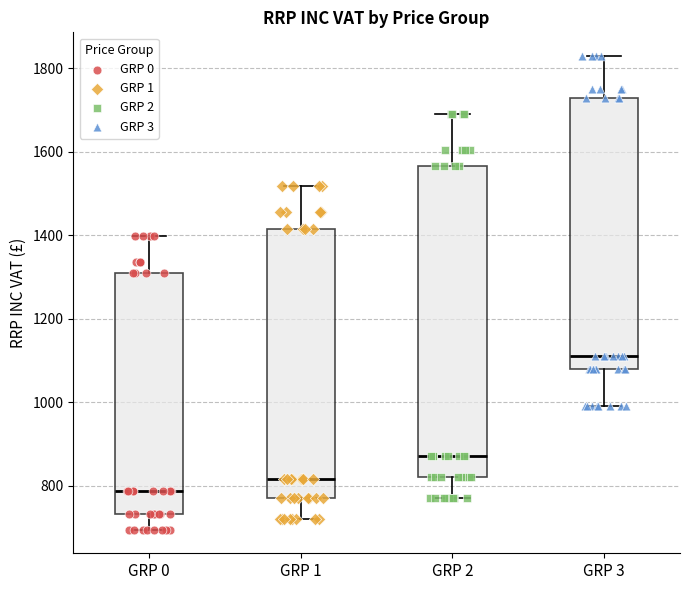

Which box's median line is the highest?

GRP 3